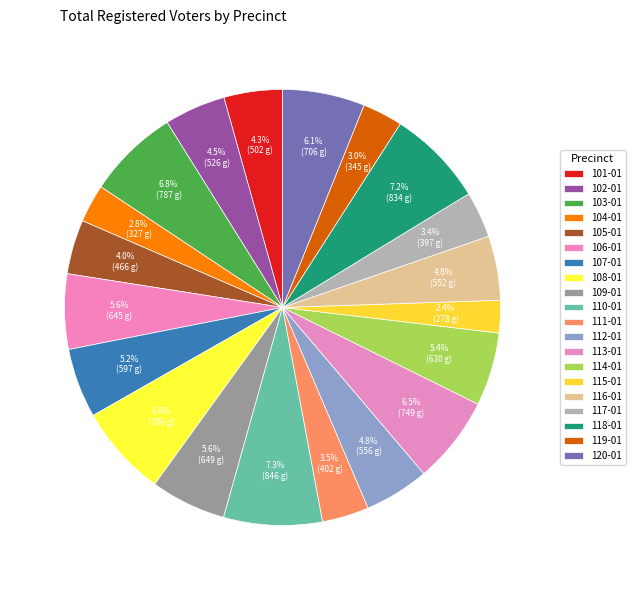

How many slices are in this pie chart?

20